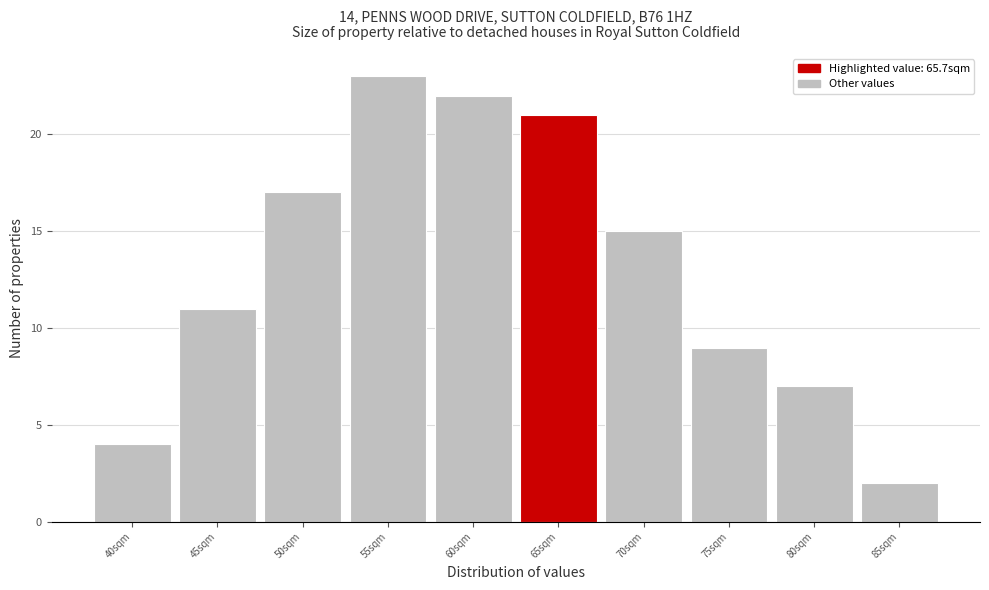

Reading right to left, transcribe all the data shown in this chart.

2	7	9	15	21	22	23	17	11	4